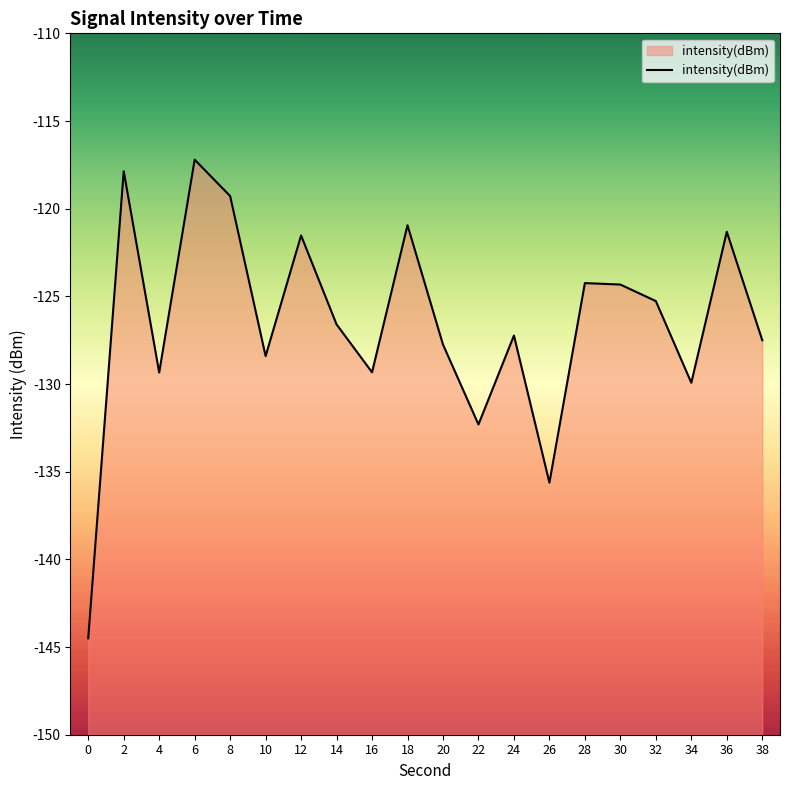

Rank the categories by value from lowest to highest.

0, 26, 22, 34, 4, 16, 10, 20, 38, 24, 14, 32, 30, 28, 12, 36, 18, 8, 2, 6